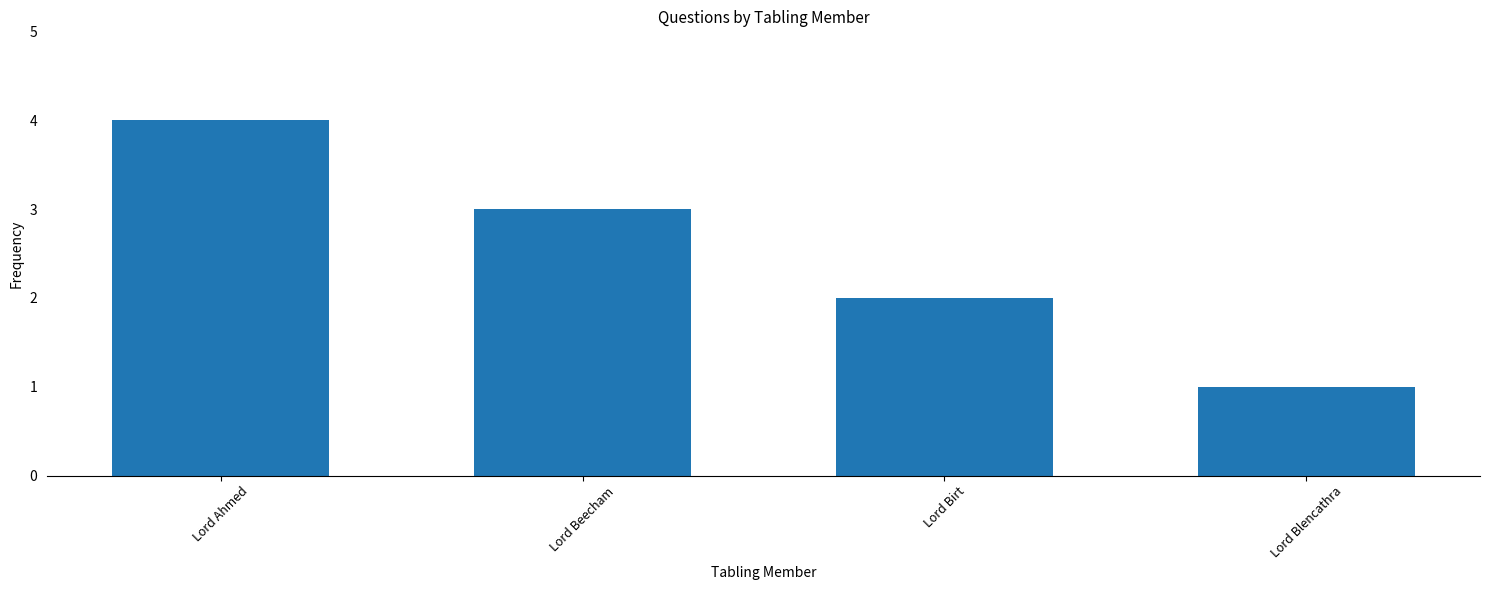

Reading left to right, what are all the values shown in this chart?

4	3	2	1